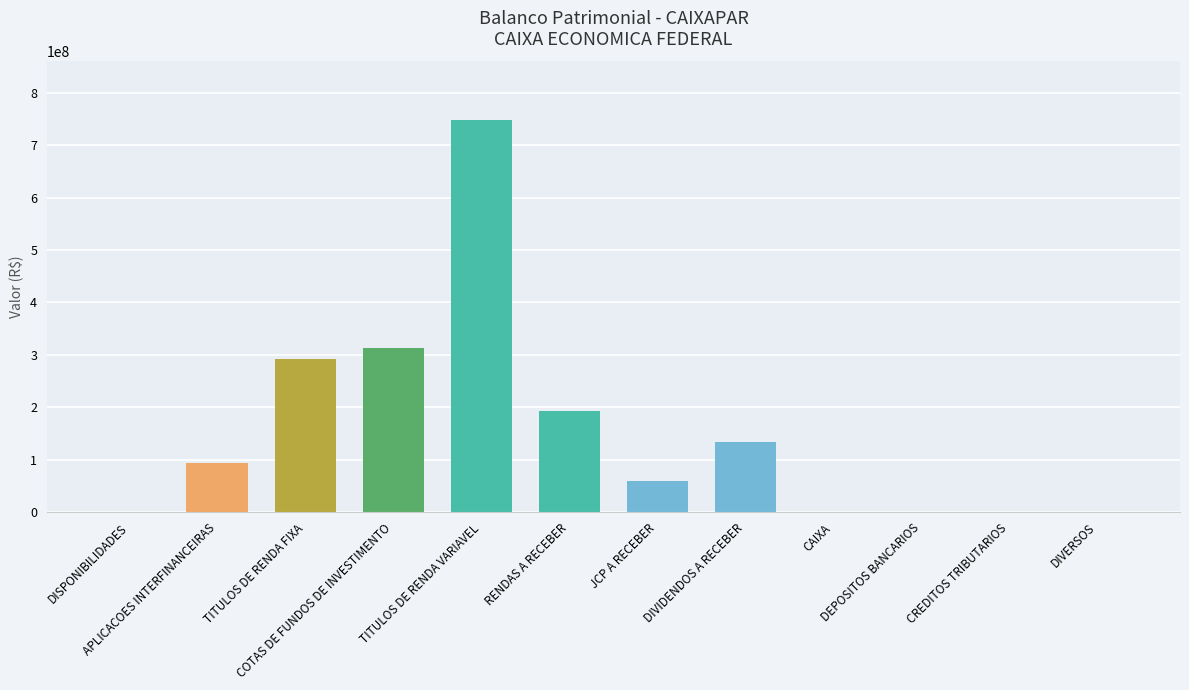

Which has a higher value, JCP A RECEBER or COTAS DE FUNDOS DE INVESTIMENTO?

COTAS DE FUNDOS DE INVESTIMENTO